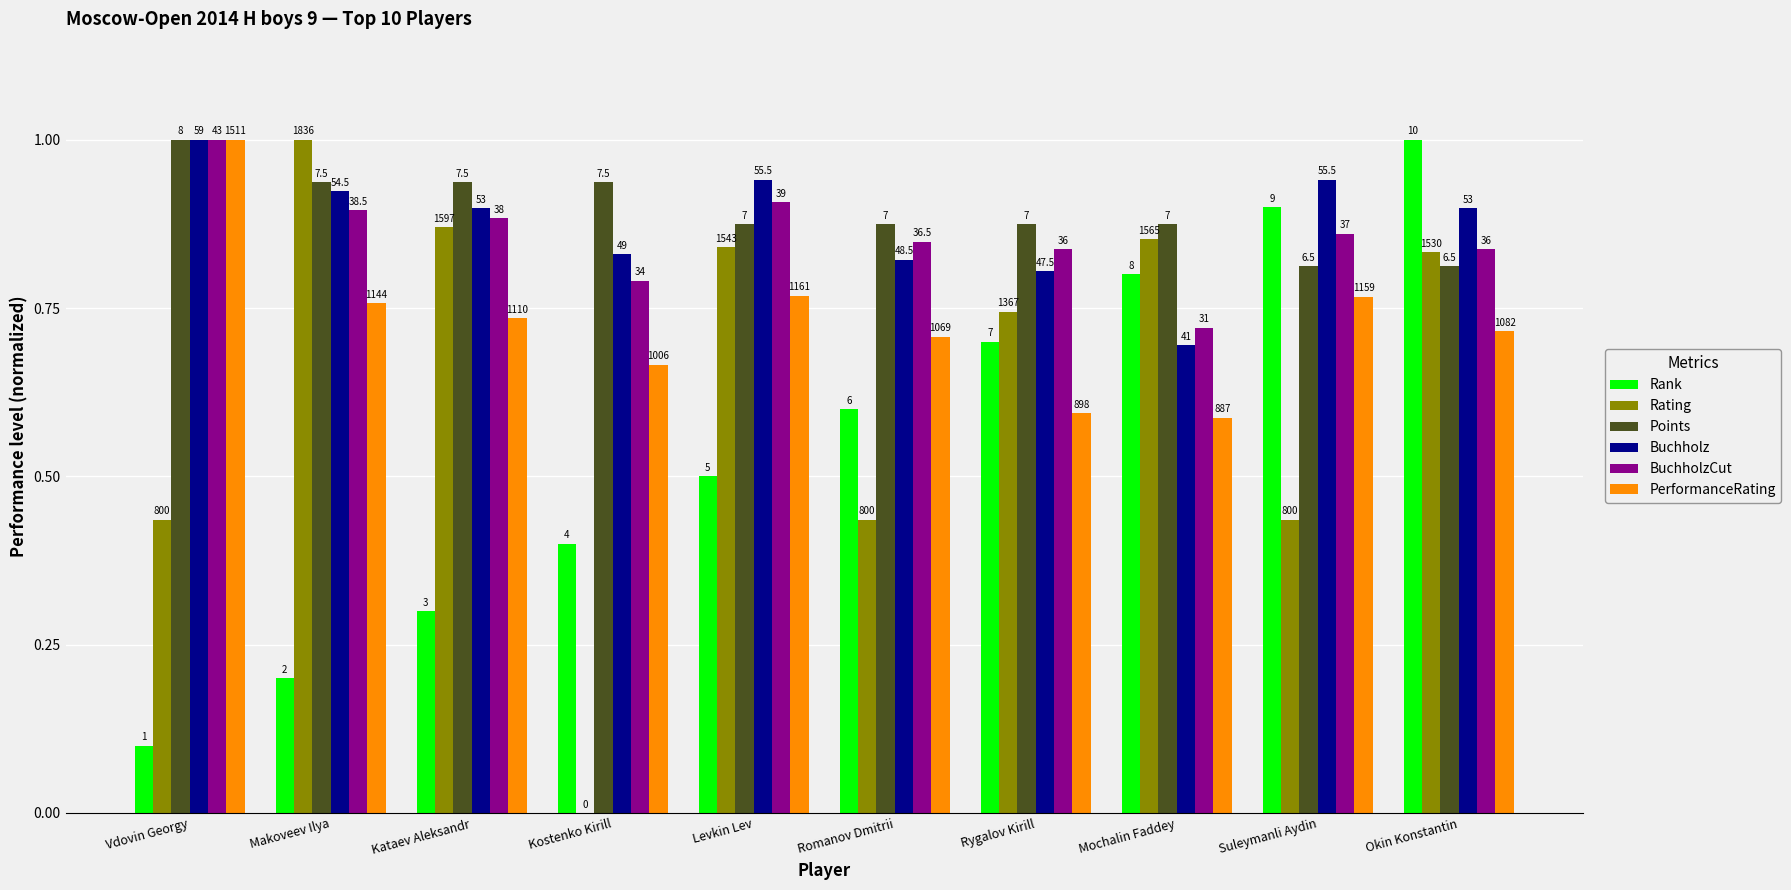

Are the bars horizontal?

No